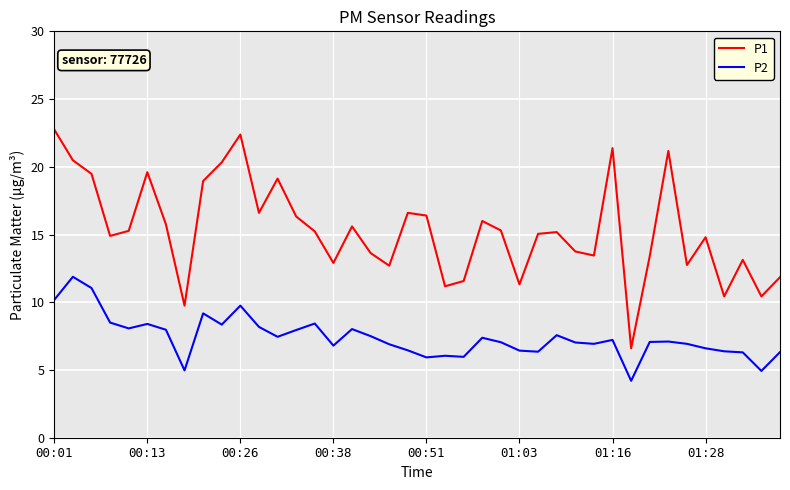

How many lines are shown in the chart?

2